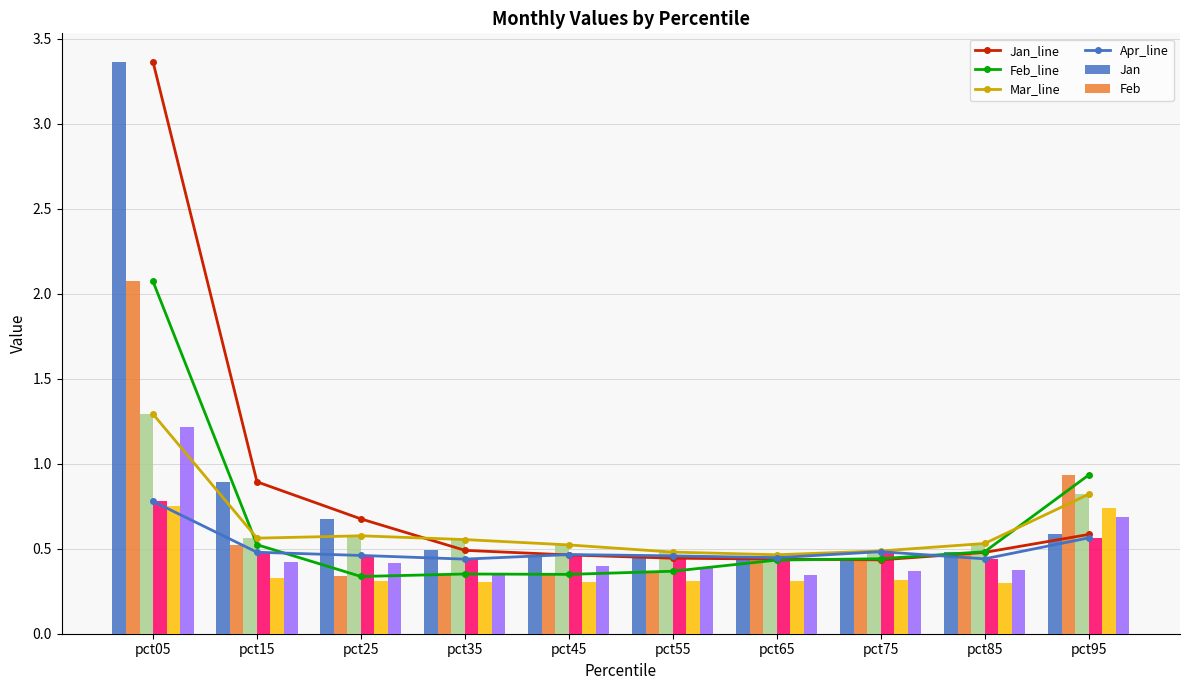

Is it true that Jan equals 0.5 at pct85?

True